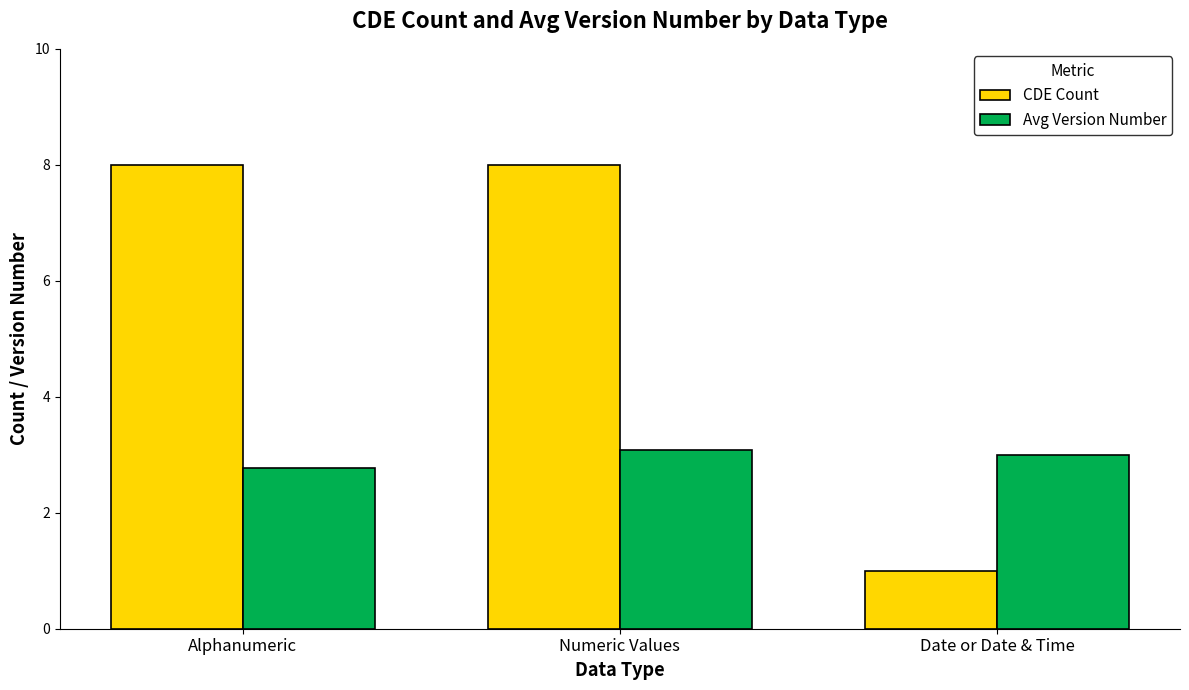

What is the total value across all series at Numeric Values?

11.1